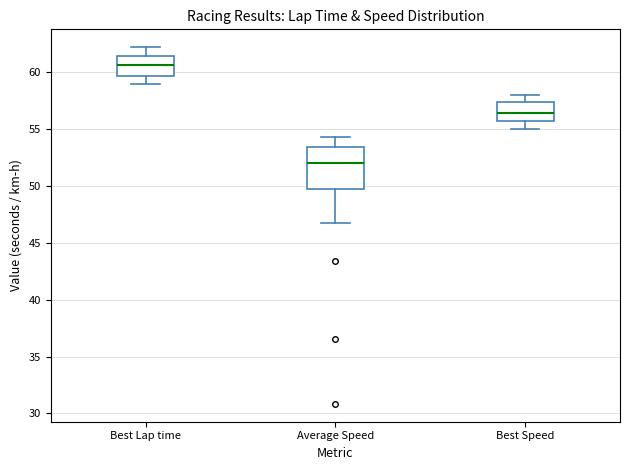

Which box is the tallest, from its lower edge to its upper edge?

Average Speed